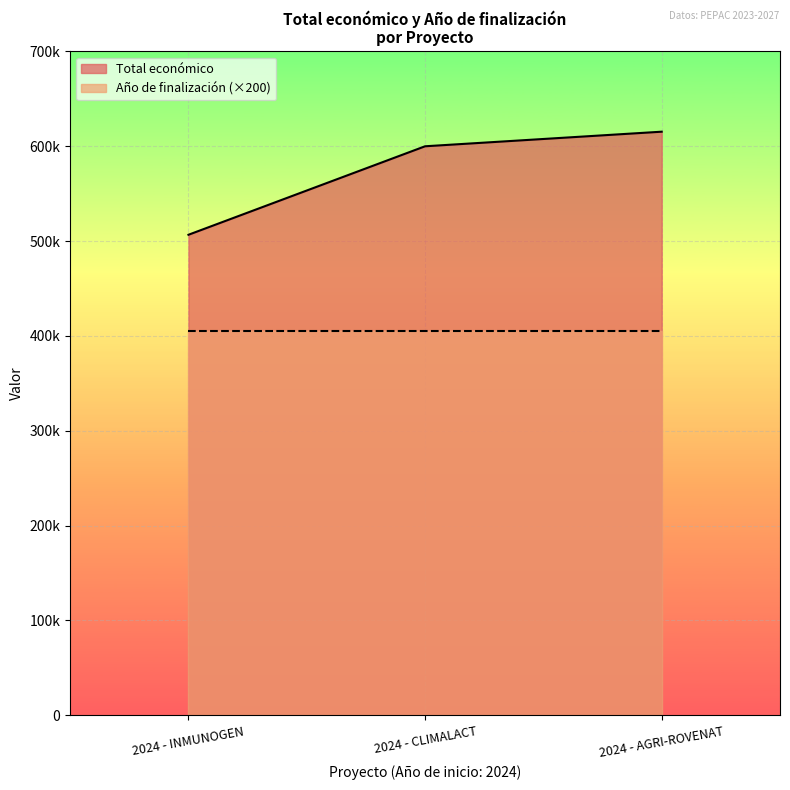

How many values are between 506703 and 615375?

3